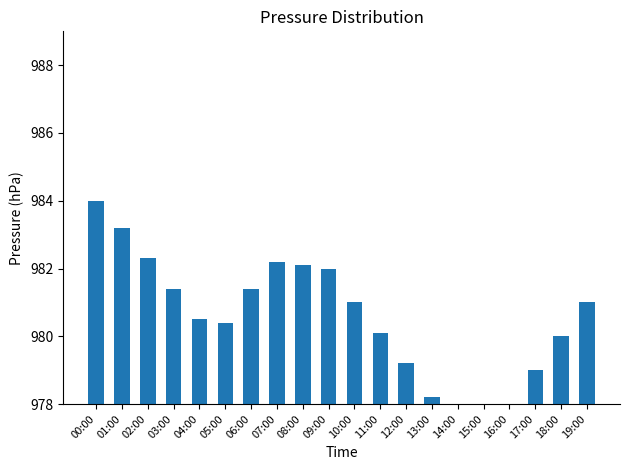

What position from the left is 11:00?

12